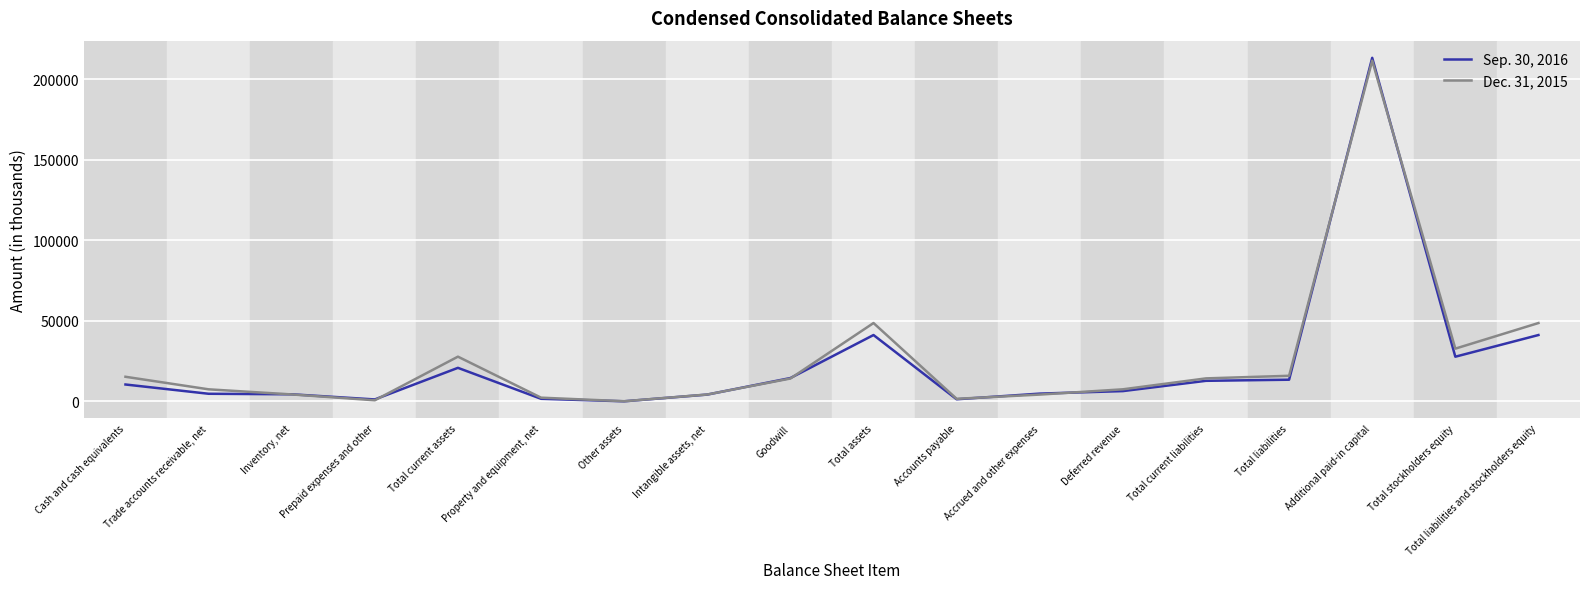

Which category has the highest value across all series?

Additional paid-in capital